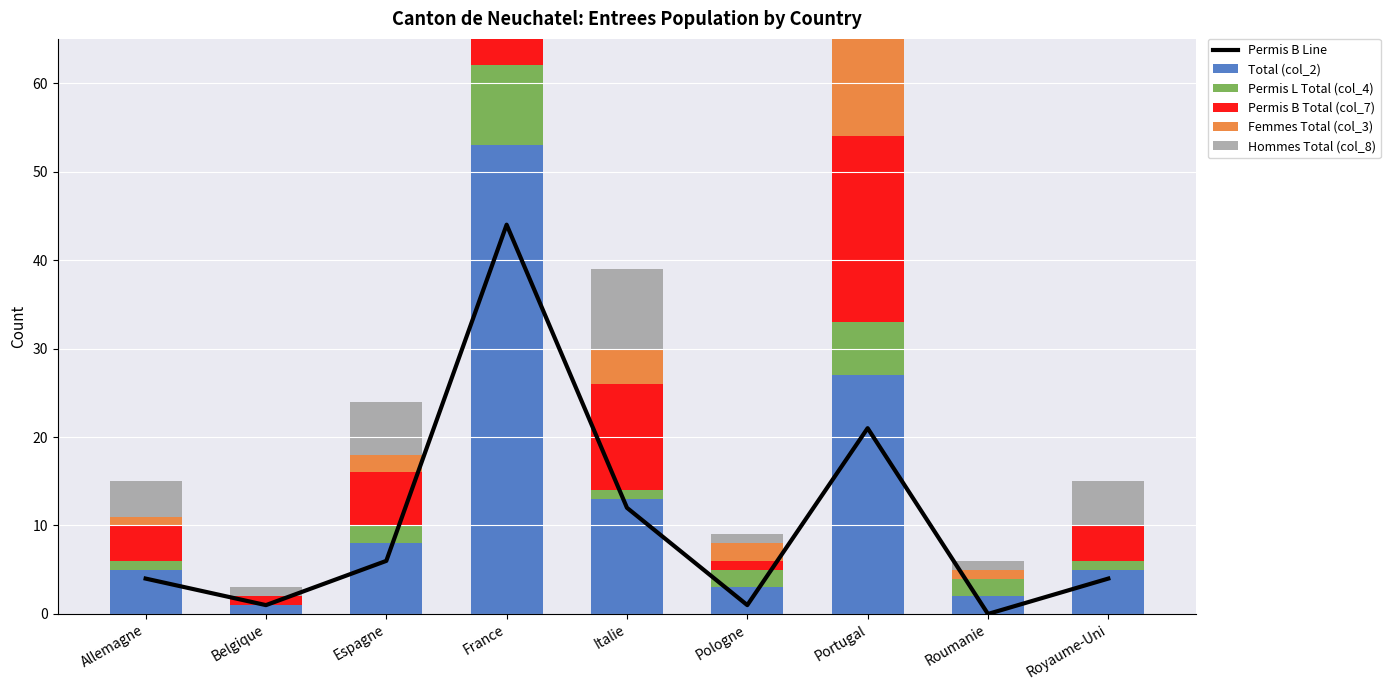

What is the difference between the second highest and second lowest values in the Permis B Total (col_7) series?

20